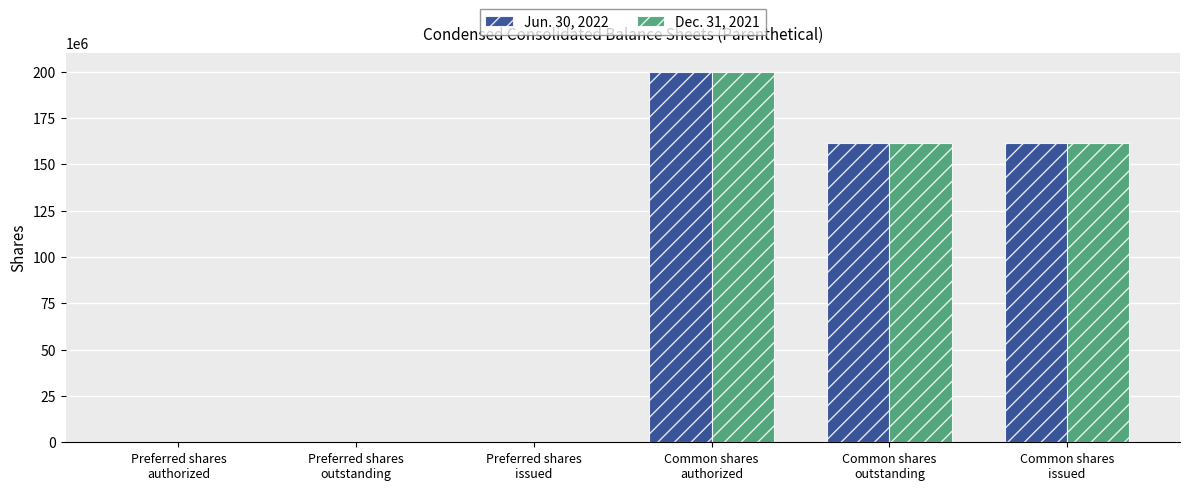

What is the greatest value displayed?

200000000